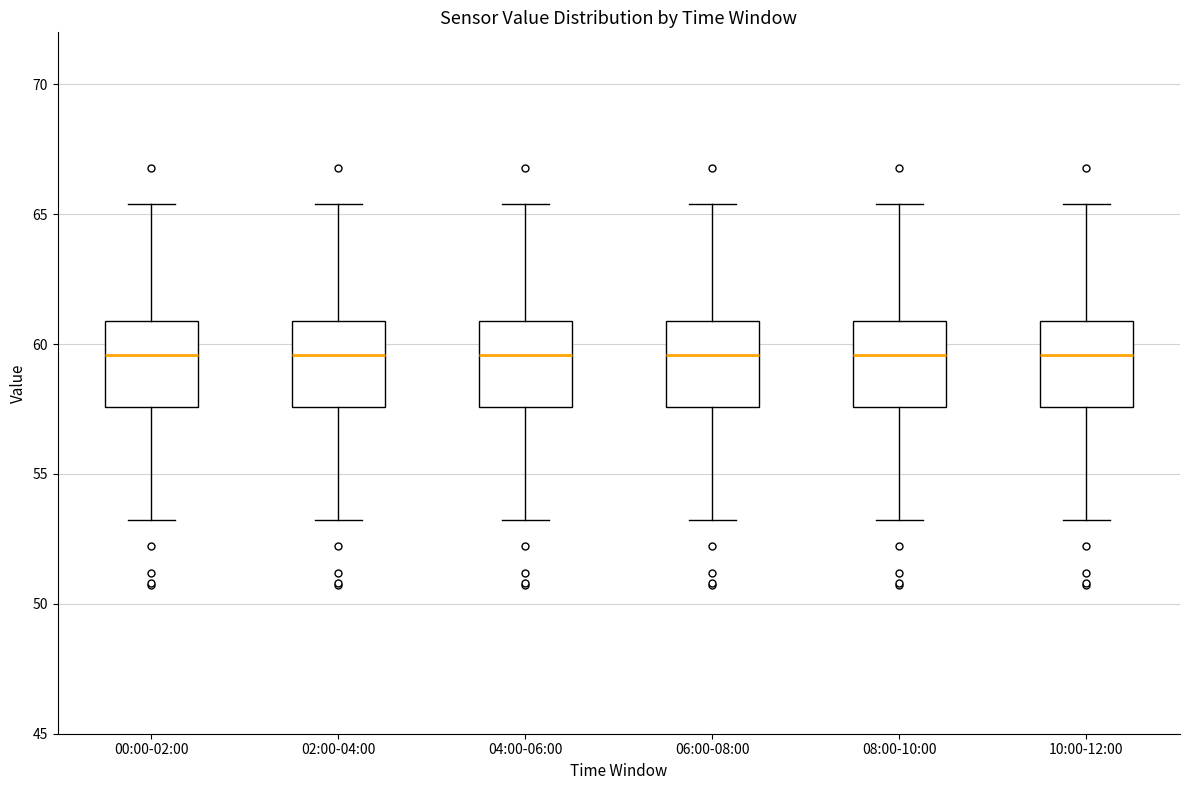

Where is the lower edge of the box for 02:00-04:00 on the y-axis? The values are not printed on the chart, so give them approximately, as read against the axis.

57.5